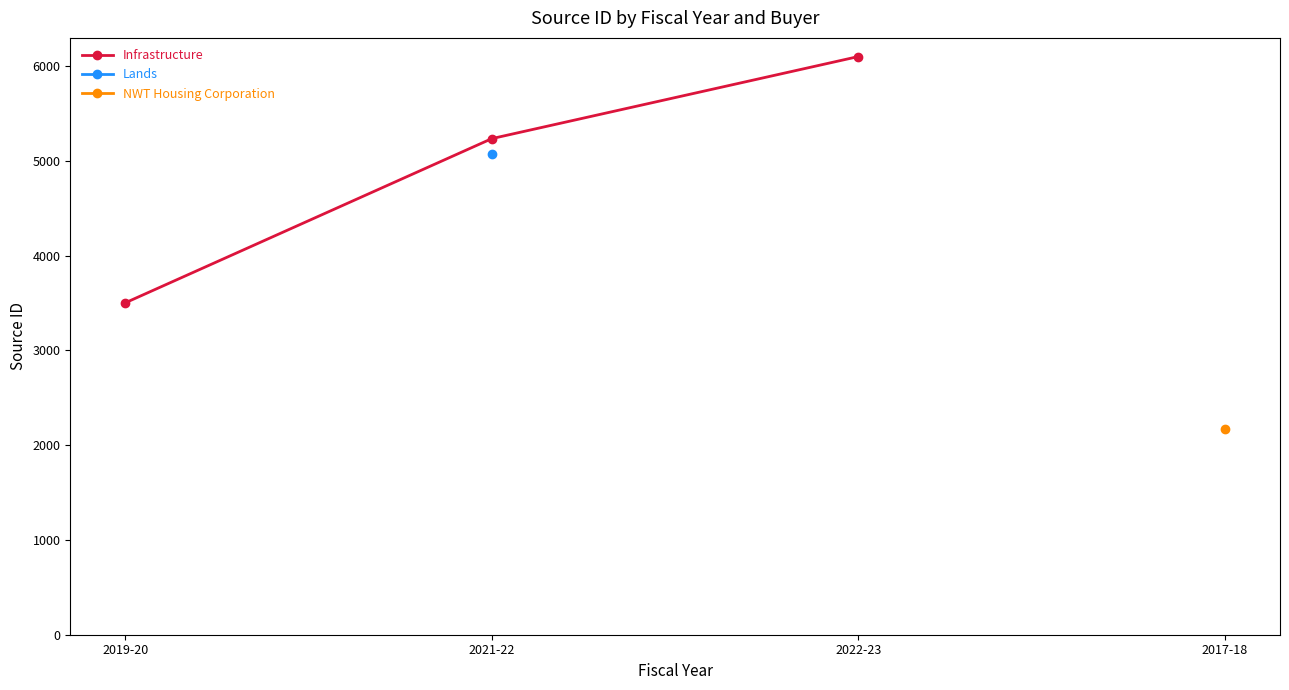

The chart shows a value of 5234.0 at 2021-22. True or false?

True